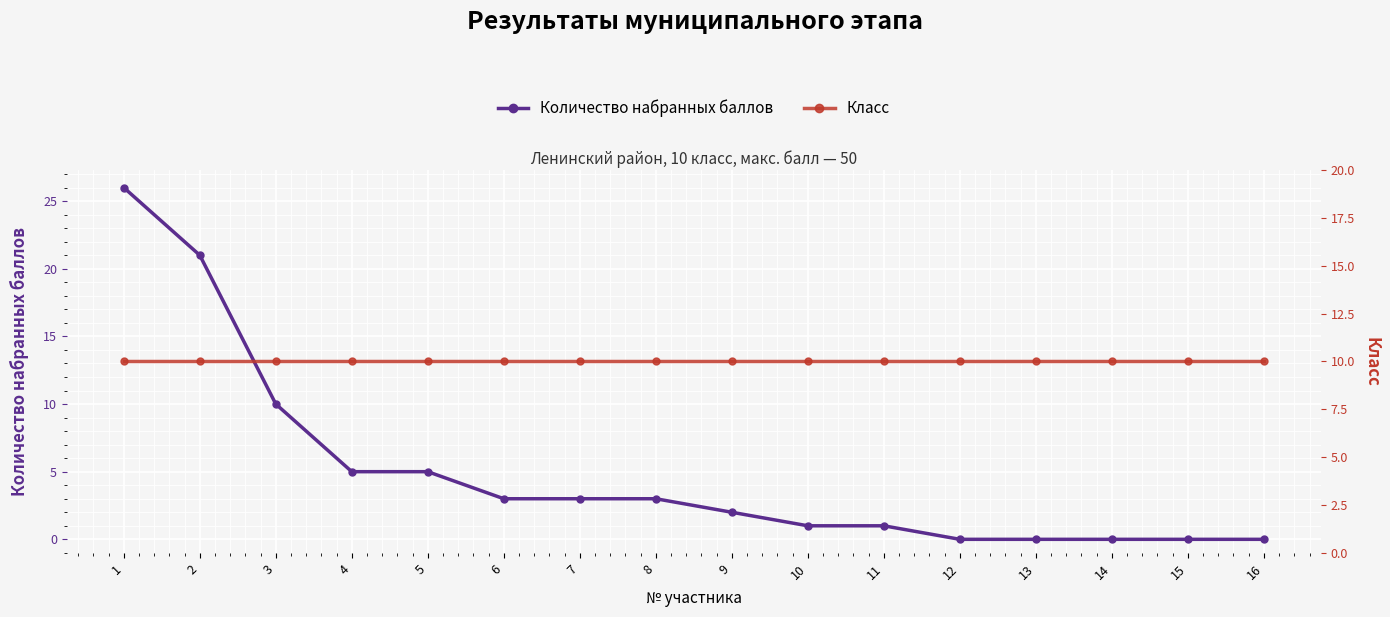

The value of Класс at 4 is 14. True or false?

False